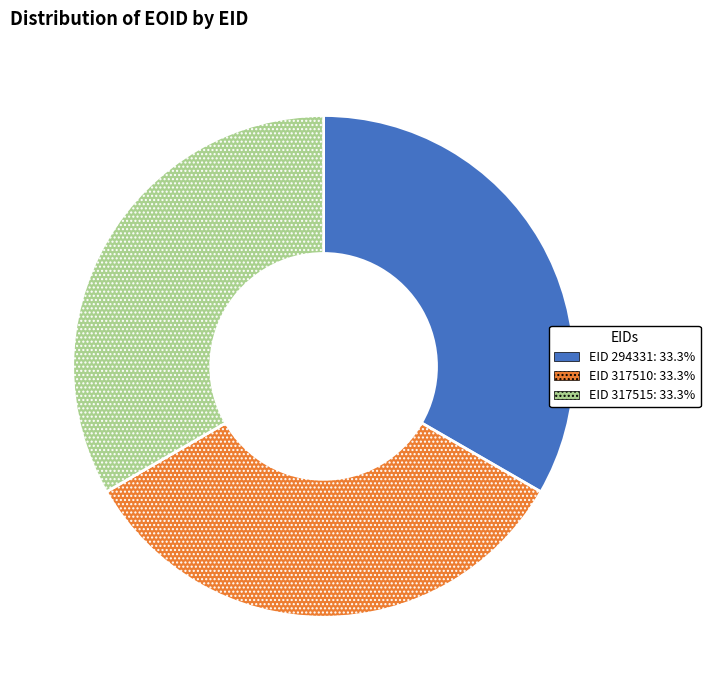

Does any single category account for the majority?

No